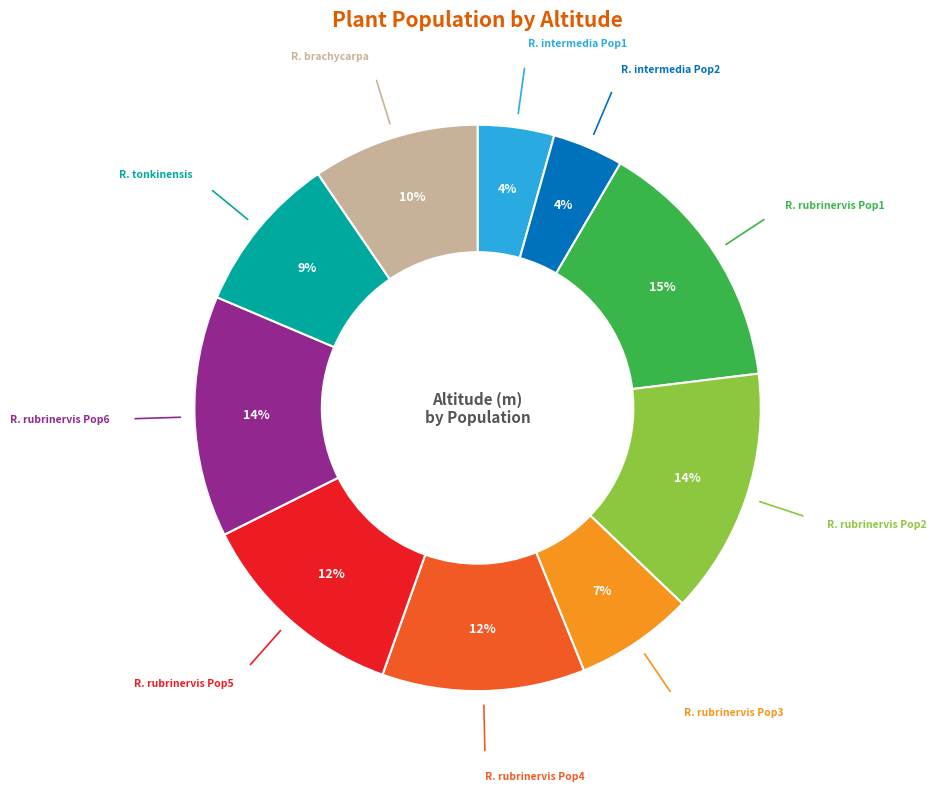

To the nearest percent, what is the average slice percentage?

10%